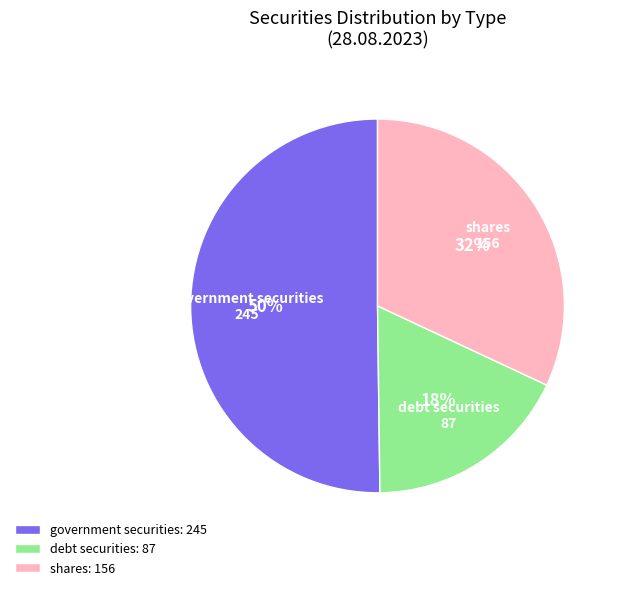

To the nearest percent, what is the combined percentage of government securities and shares?

82%